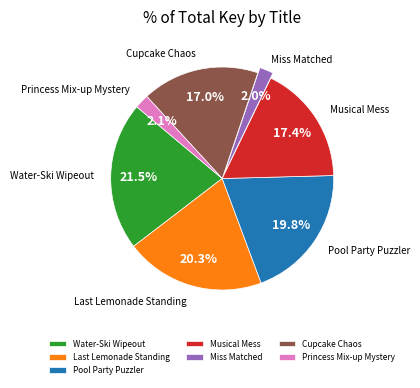

Is Miss Matched the majority of the pie?

No